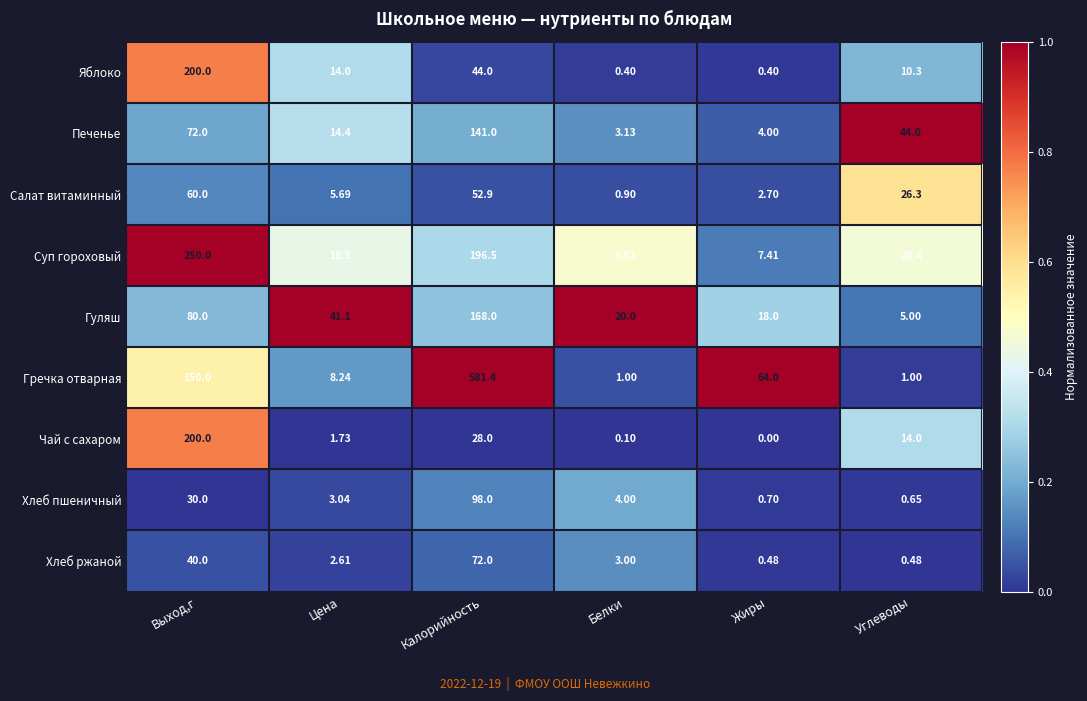

Where does the Гуляш series first go above 41?

Выход,г